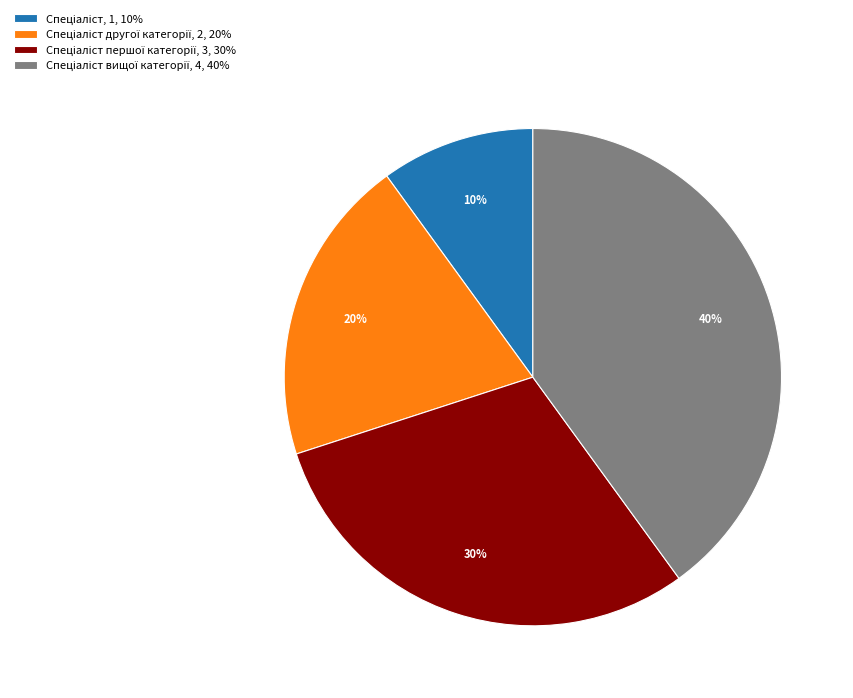

Is there any slice that represents more than half of the pie?

No